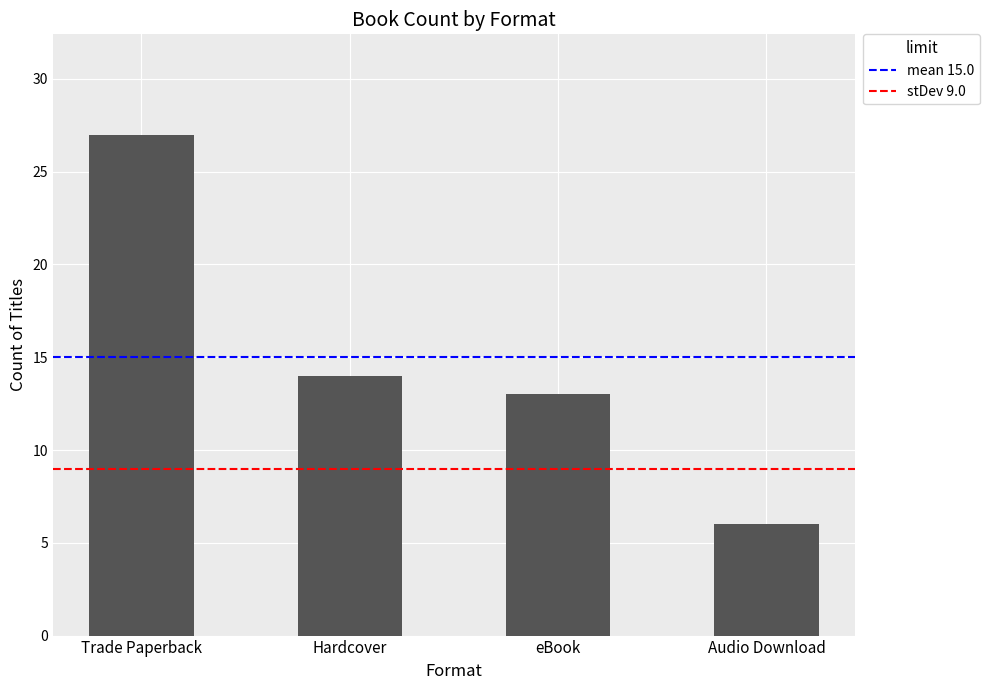

True or false: the data shows 14 at Hardcover.

True